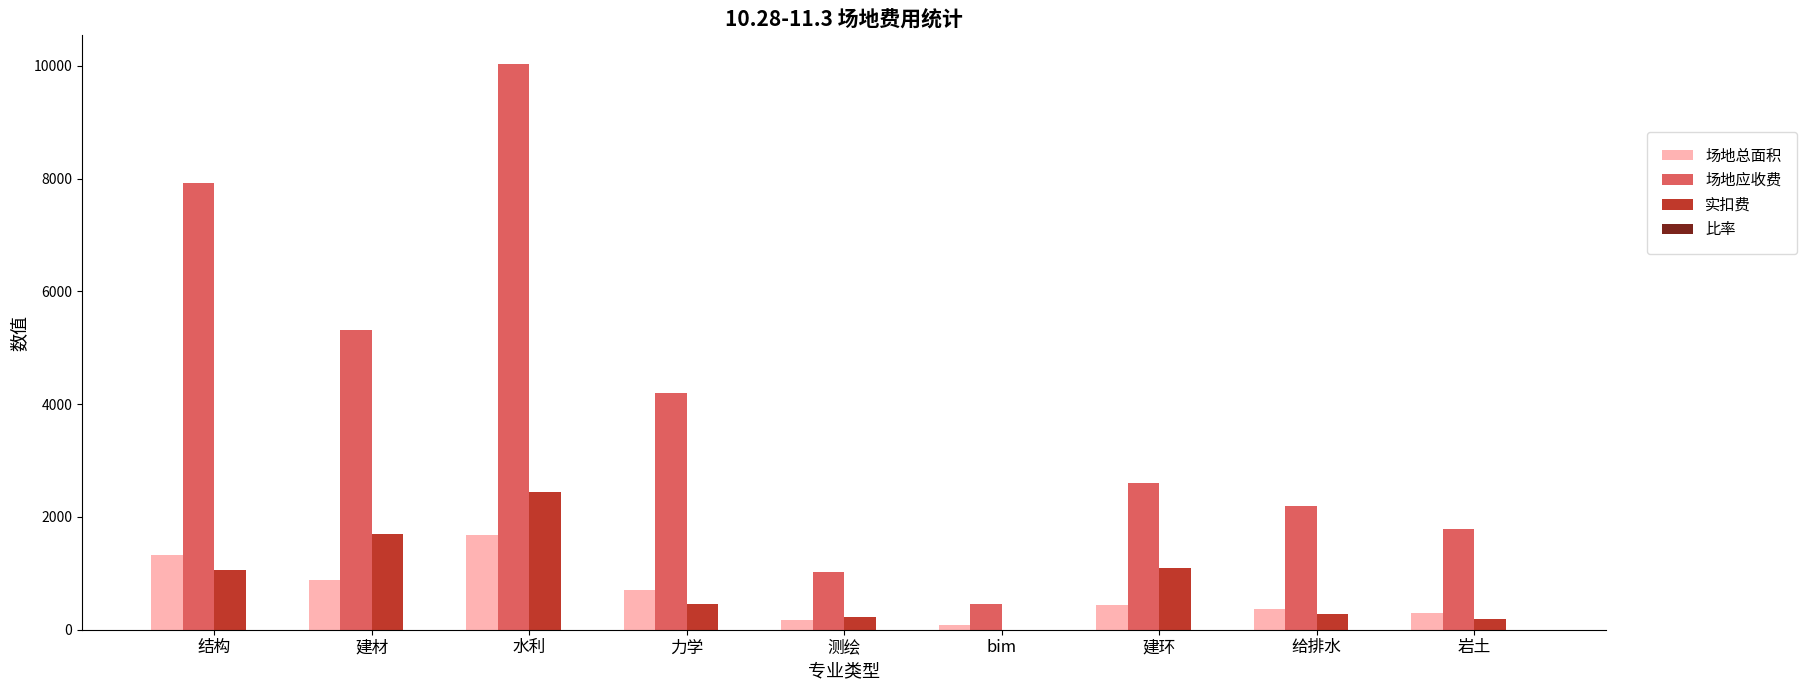

Are the bars grouped side by side (vs. stacked)?

Yes